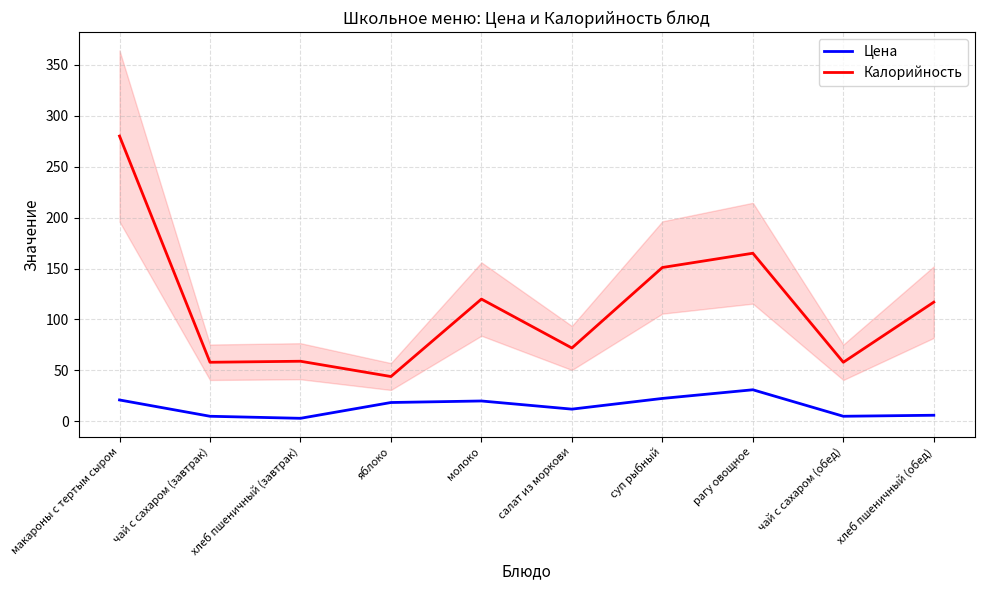

Rank the series by their maximum value, from lowest to highest.

Цена, Калорийность